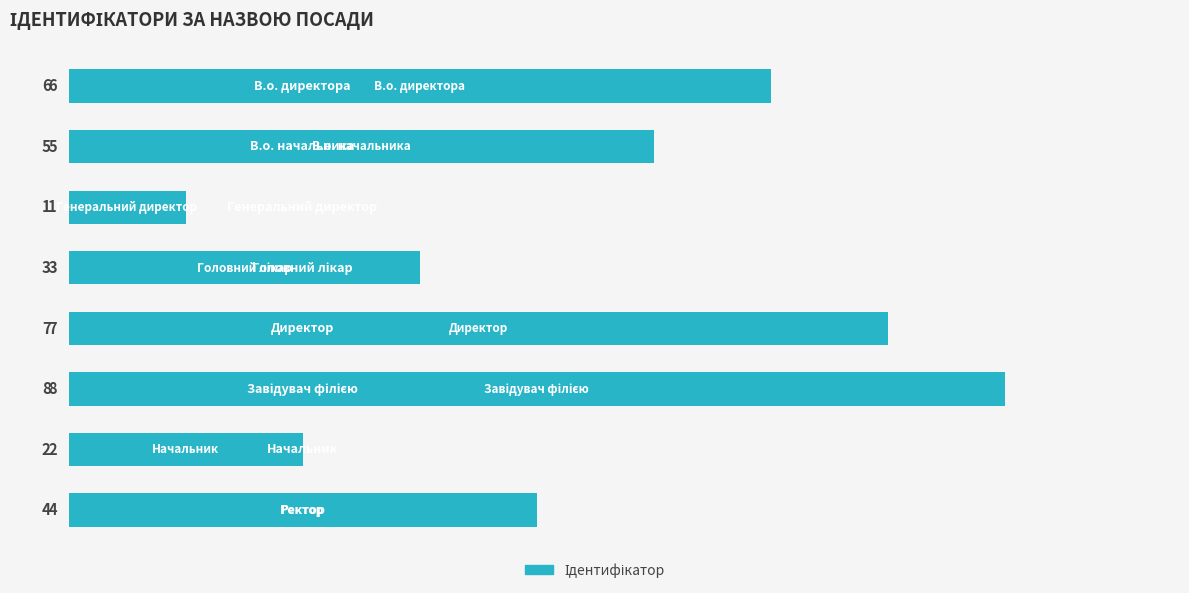

What is the sum of all values?

36